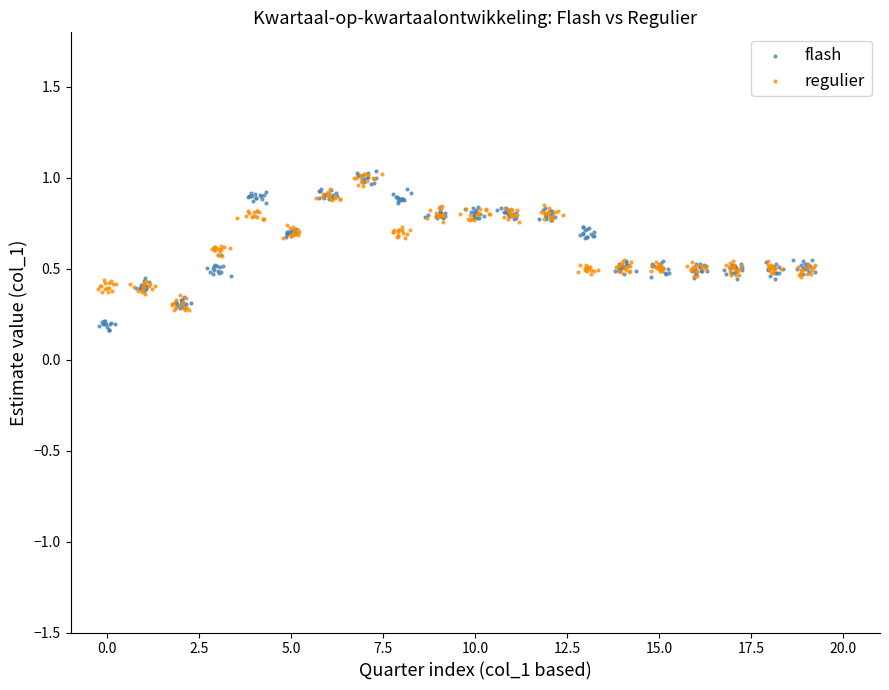

Which series has the largest Y range (max minus min)?

flash